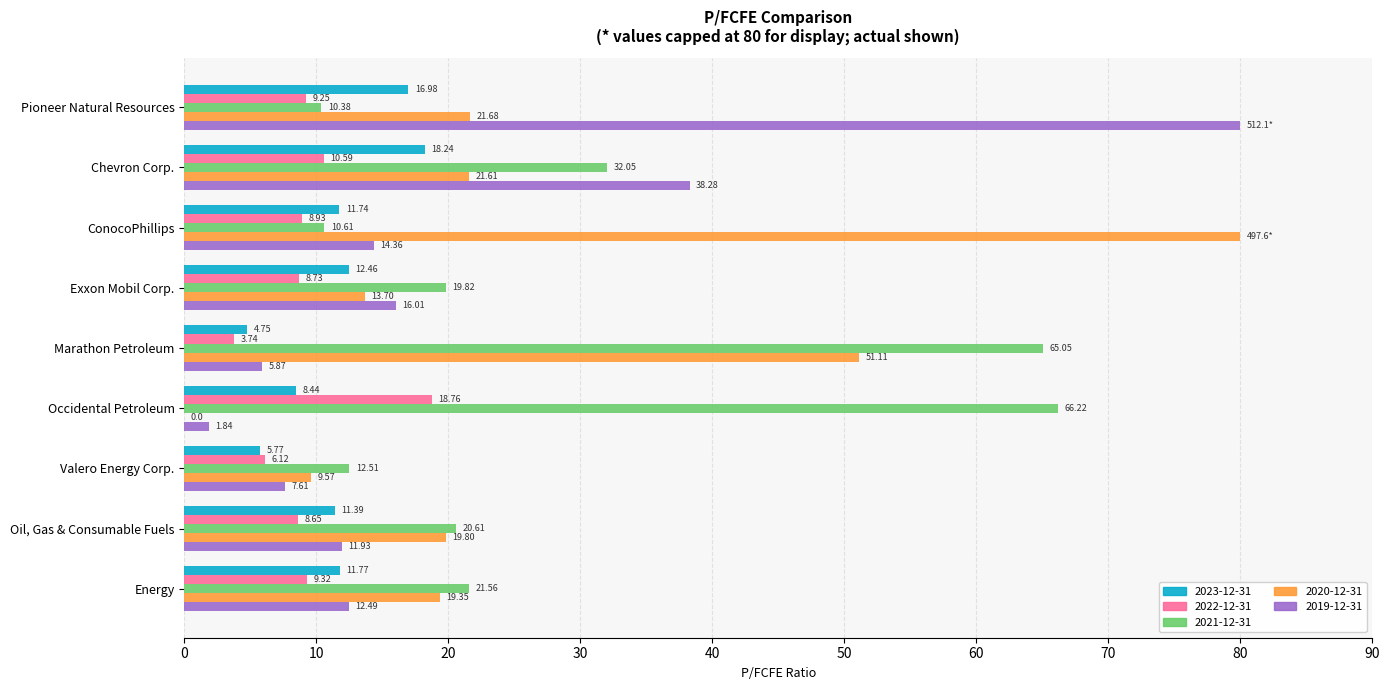

The 2021-12-31 series shows 20.6 at Oil, Gas & Consumable Fuels. True or false?

True